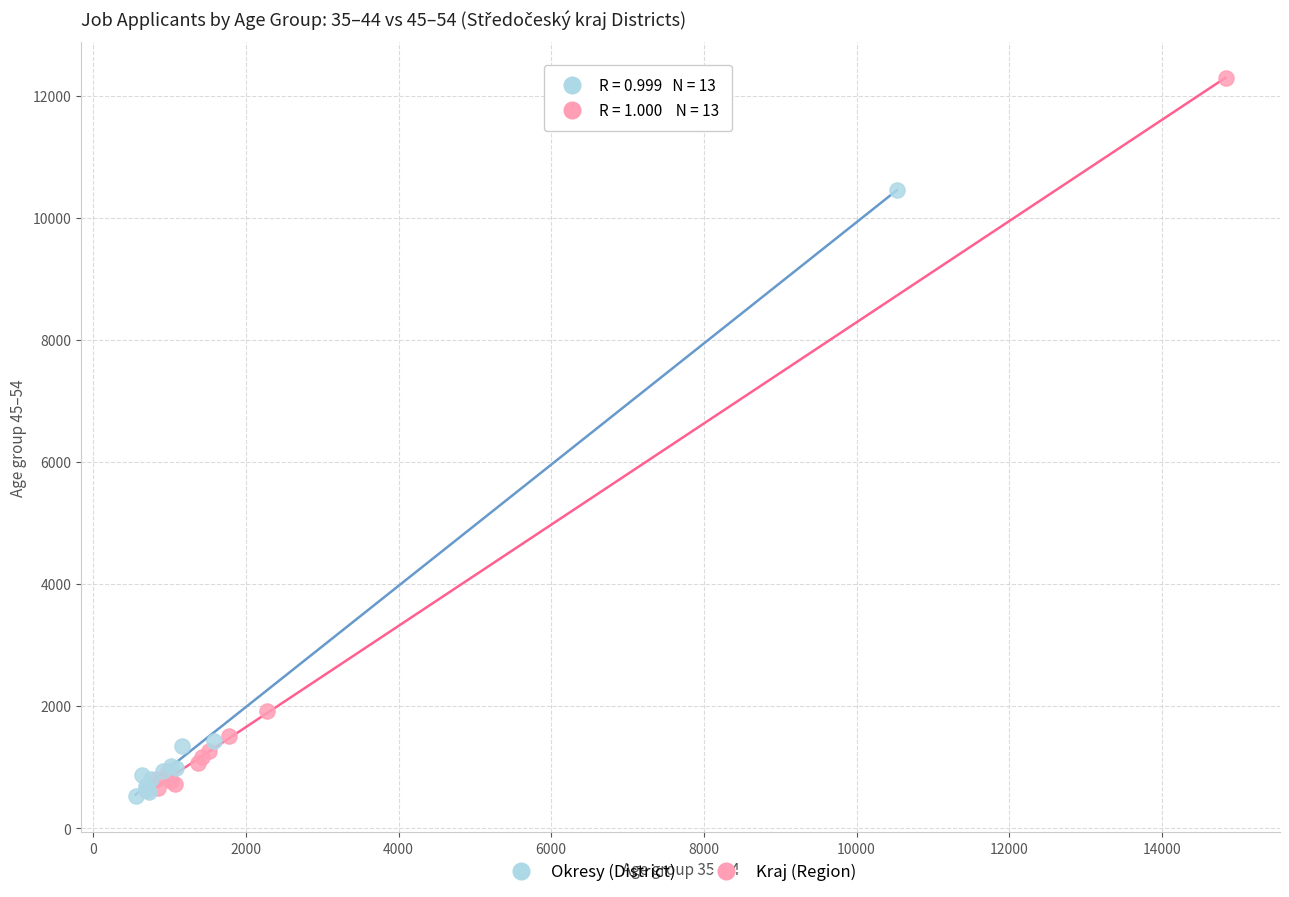

Which series has the widest spread of Y values?

Kraj (Region)